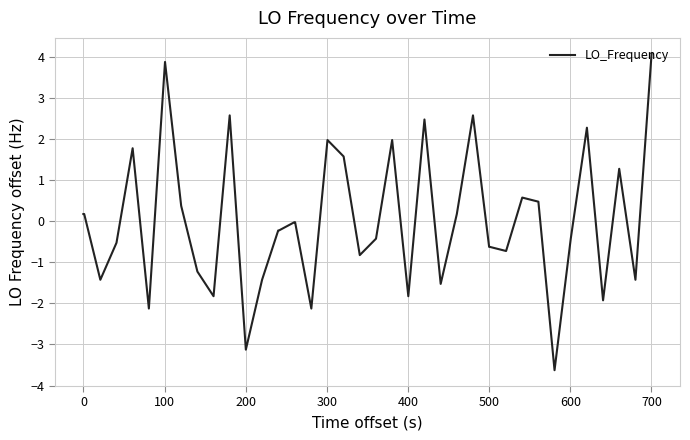

What is the difference between the second highest and second lowest values?

7.0